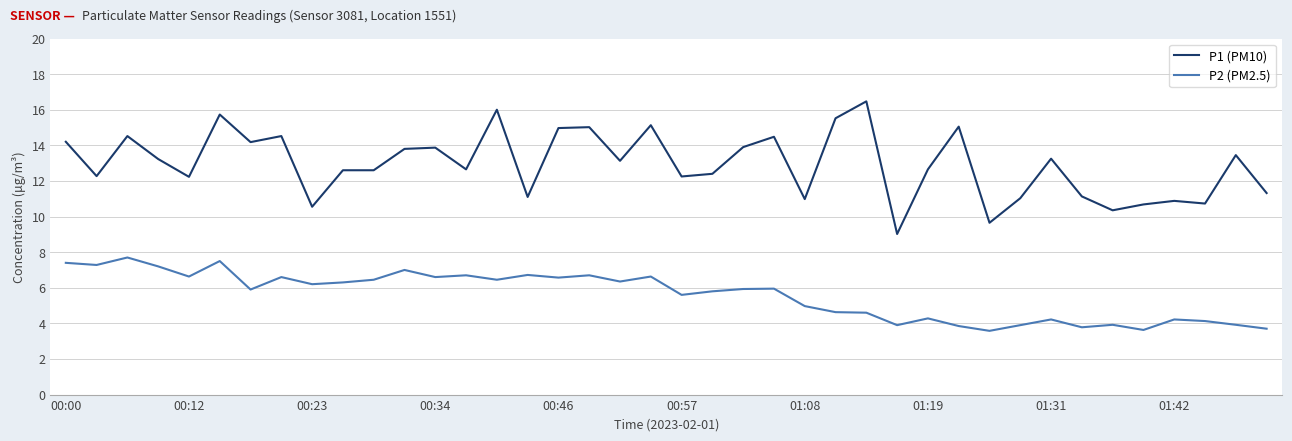

How many values in the P1 (PM10) series exceed 13?

20